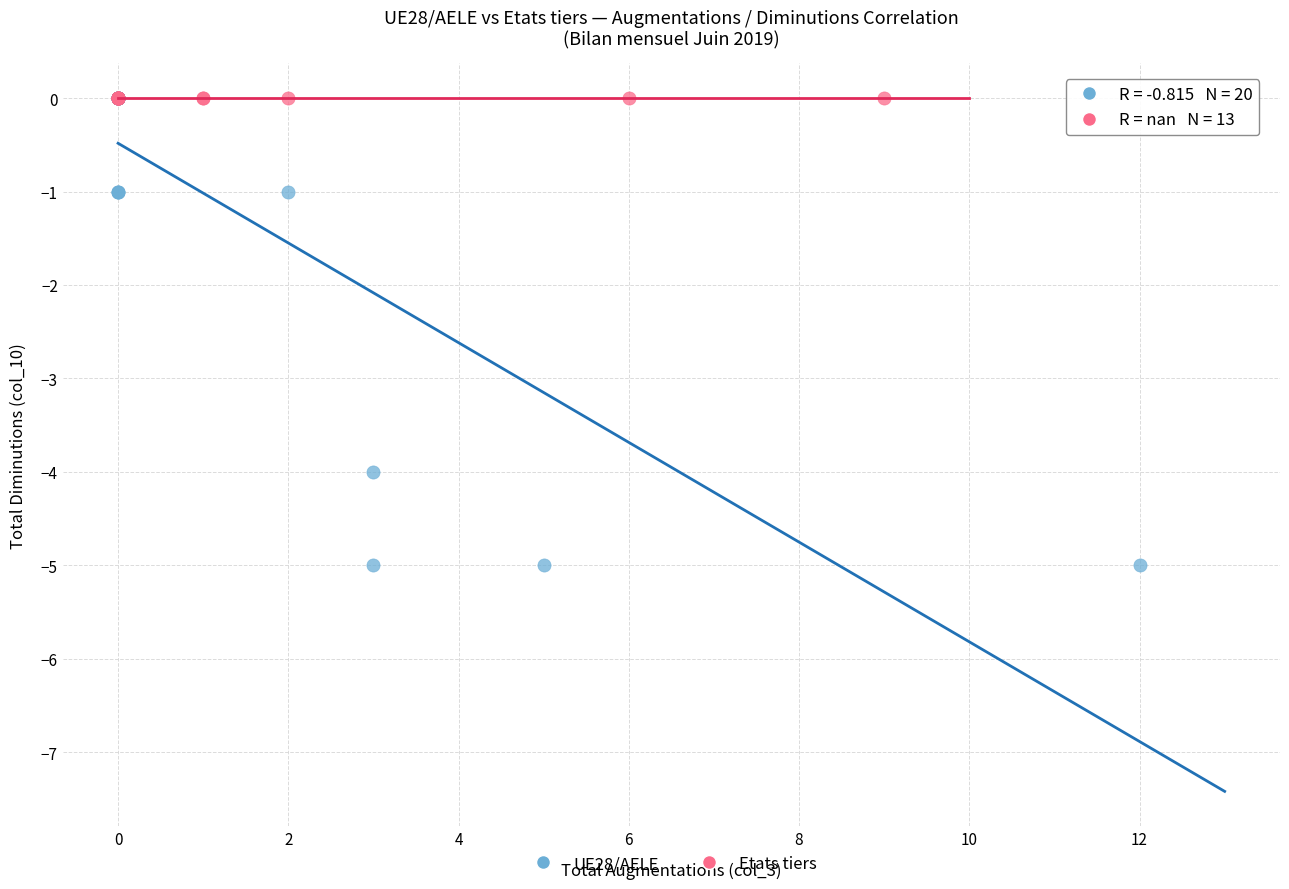

What are all the series names shown in the legend?

UE28/AELE, Etats tiers